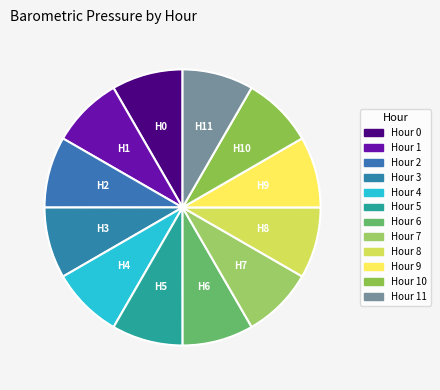

Is Hour 6 the majority of the pie?

No